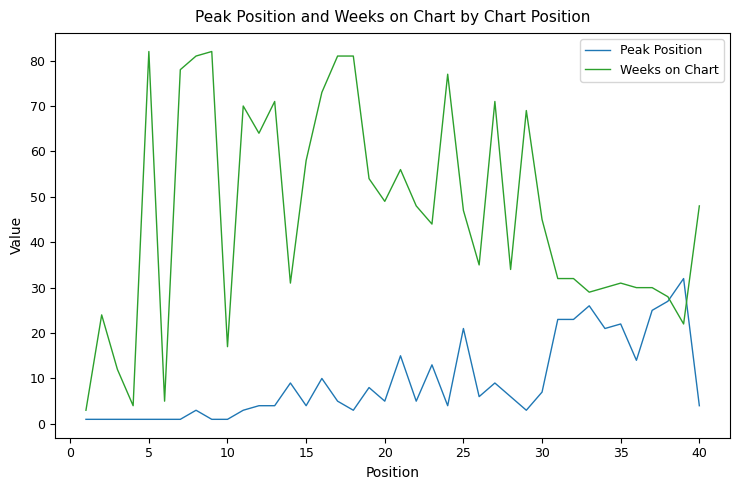

How many intersections are there between Peak Position and Weeks on Chart?

2